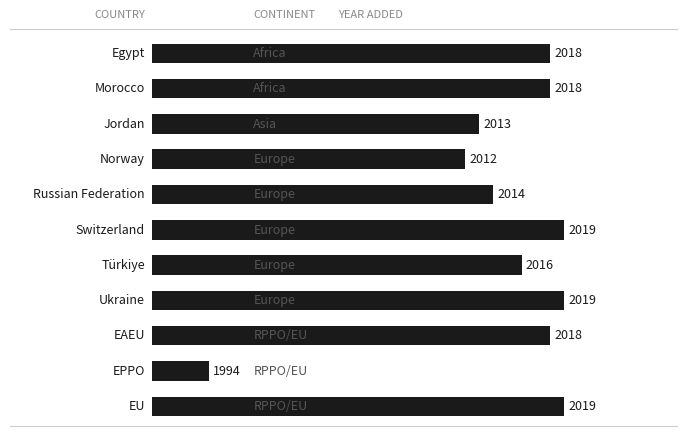

How many bars are there in total?

11